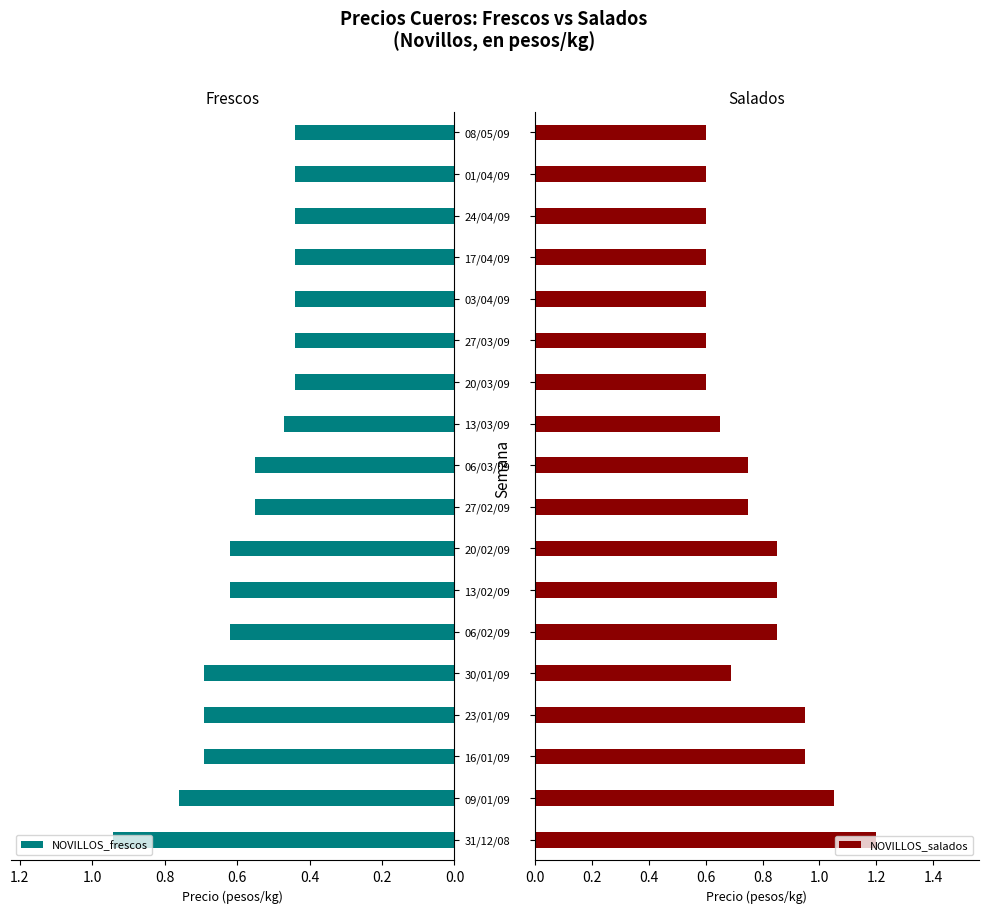

True or false: NOVILLOS_frescos has a value of 0.2 at 08/05/09.

False